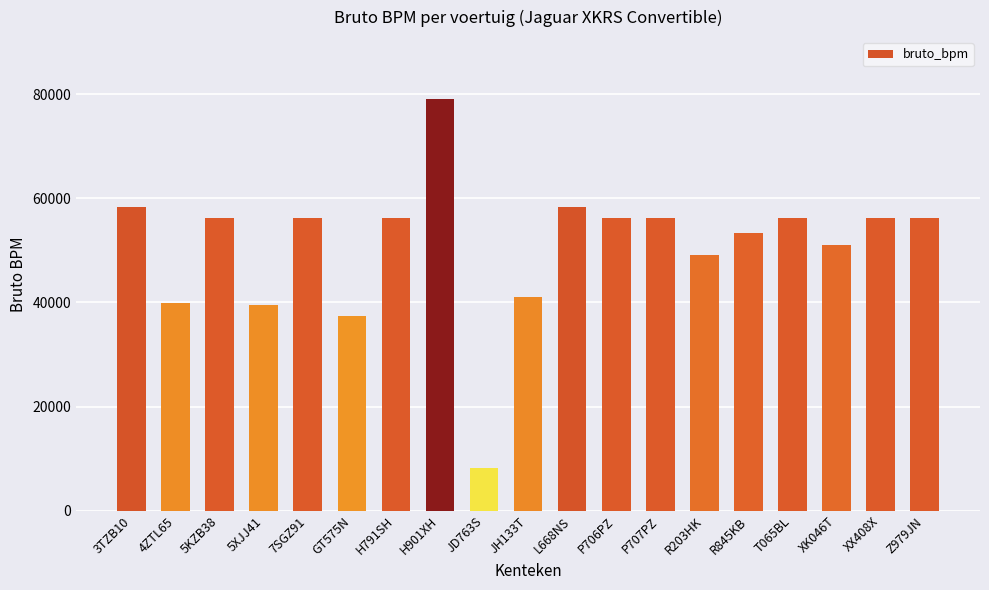

What position from the right is H901XH?

12